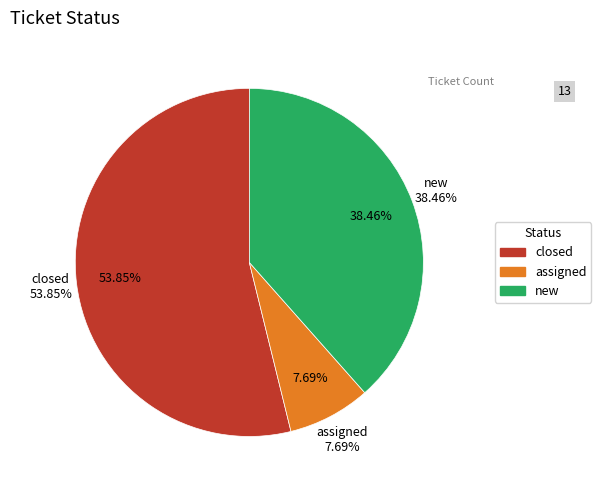

True or false: closed accounts for 66% of the total.

False